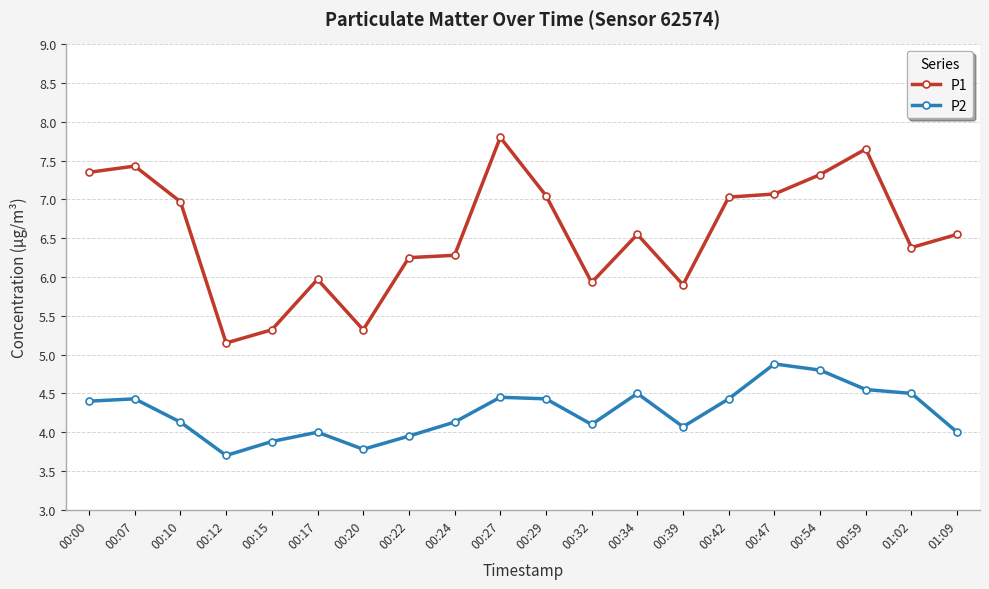

At 00:54, list the series in order from largest to smallest.

P1, P2